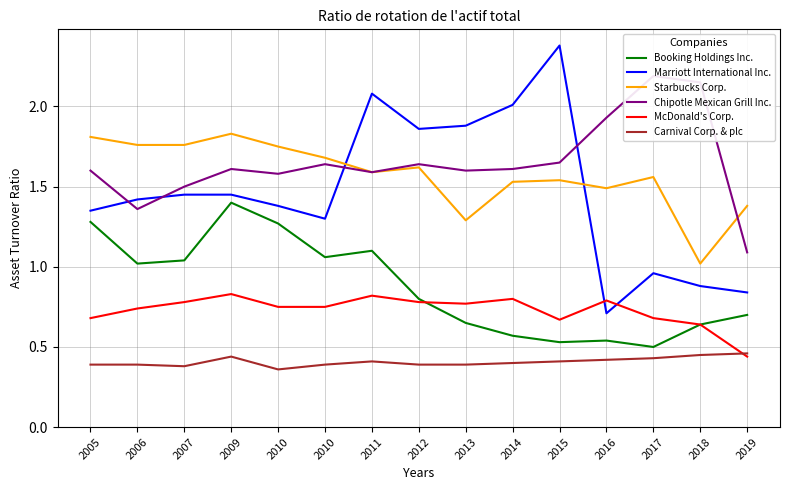

How many times do Chipotle Mexican Grill Inc. and Starbucks Corp. cross each other?

1